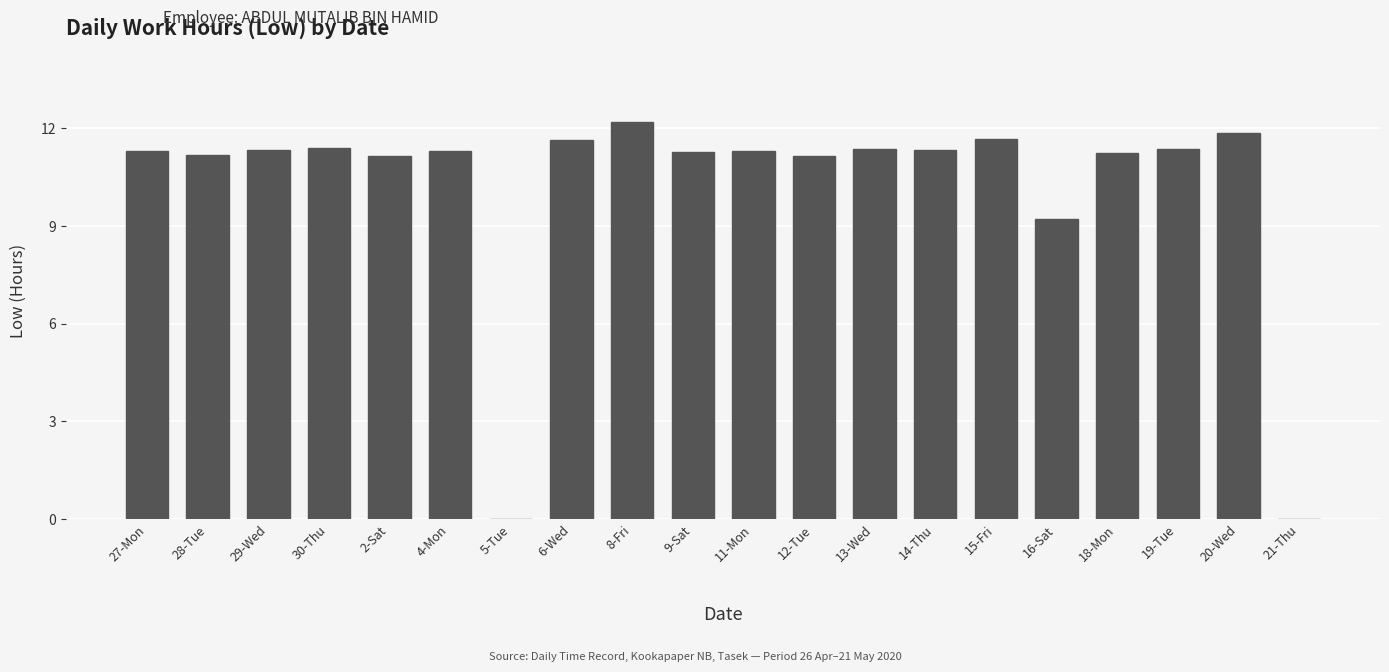

What is the maximum value shown in the chart?

12.2